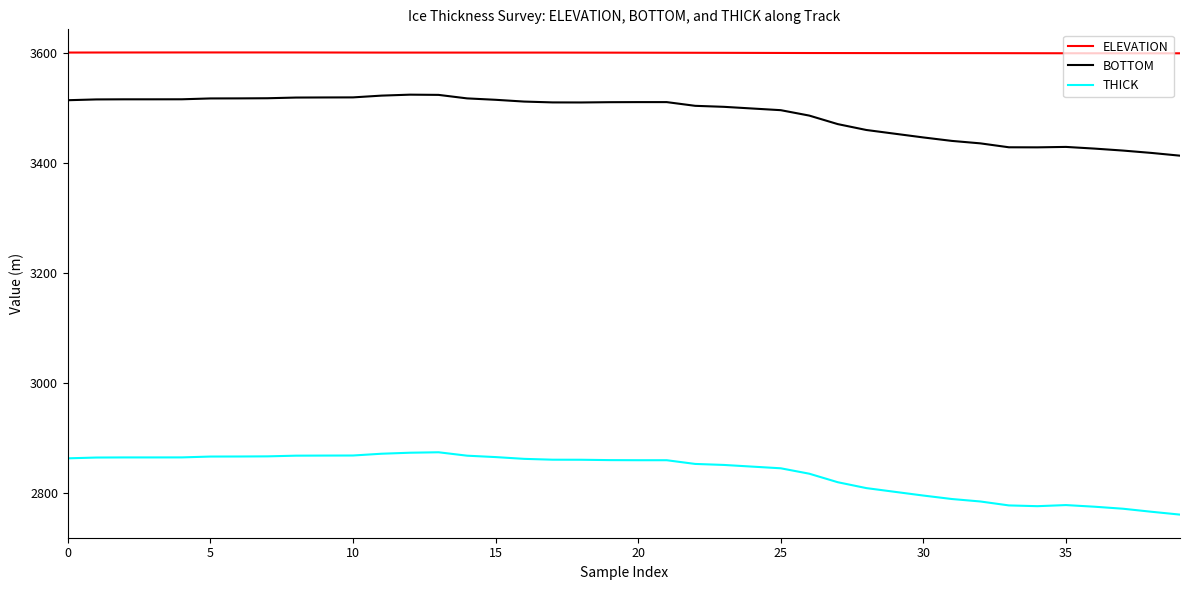

What is the average value of the THICK series?

2837.0